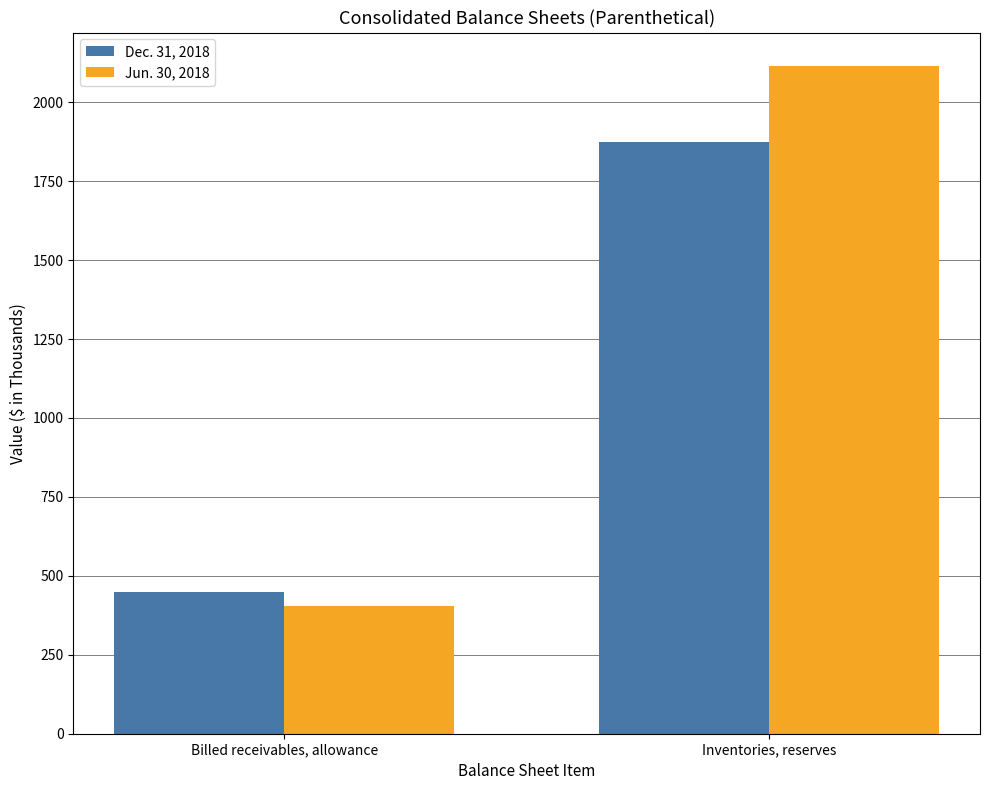

What is the average value of the Jun. 30, 2018 series?

1260